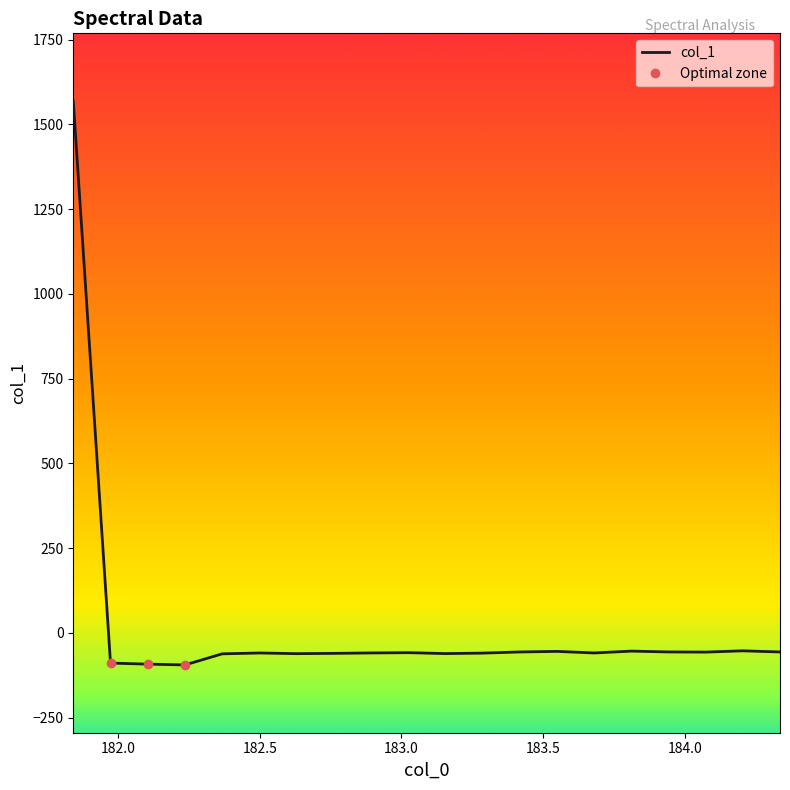

Reading left to right, what are all the values shown in this chart?

181.8418=1568.8	181.9732053322=-89.2	182.1045947288=-92.3	182.2359681898=-94.7	182.3673257152=-61.9	182.498667305=-59.4	182.6299929592=-61.4	182.7613026778=-60.5	182.8925964608=-59.3	183.0238743082=-58.5	183.15513622=-61.2	183.2863821962=-59.8	183.4176122368=-56.4	183.5488263418=-54.7	183.6800245112=-59.3	183.811206745=-53.9	183.9423730432=-56.3	184.0735234058=-56.8	184.2046578328=-53.0	184.3357763242=-56.4